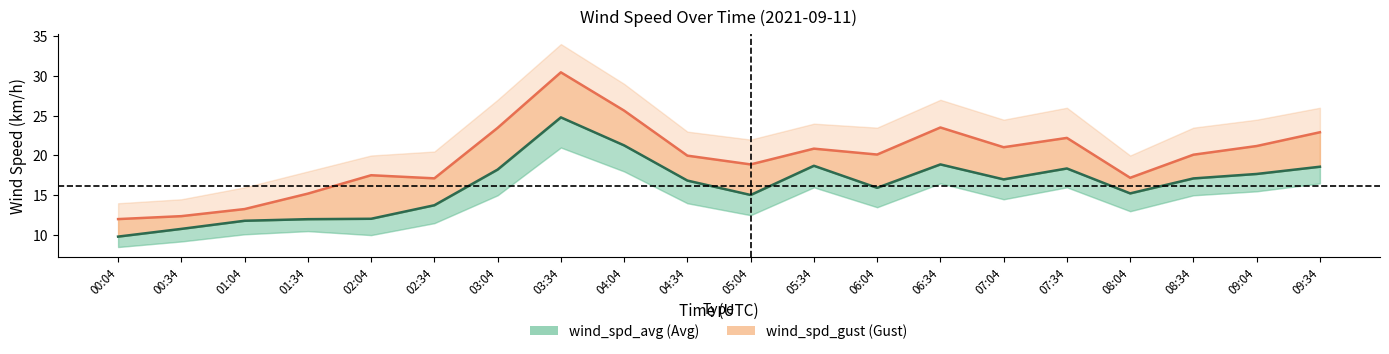

Rank the categories by value from lowest to highest.

00:04, 00:34, 01:04, 01:34, 02:04, 02:34, 05:04, 08:04, 06:04, 04:34, 07:04, 08:34, 09:04, 03:04, 07:34, 09:34, 05:34, 06:34, 04:04, 03:34